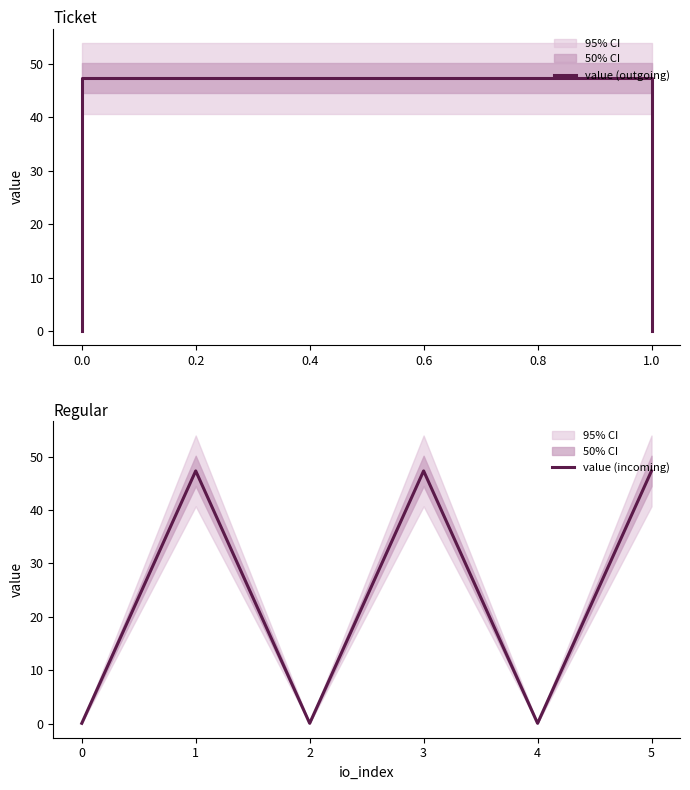

Is this an area chart (filled region under the line)?

No